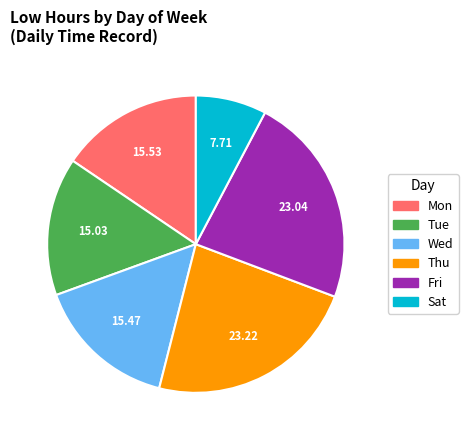

Which slice is the smallest?

Sat